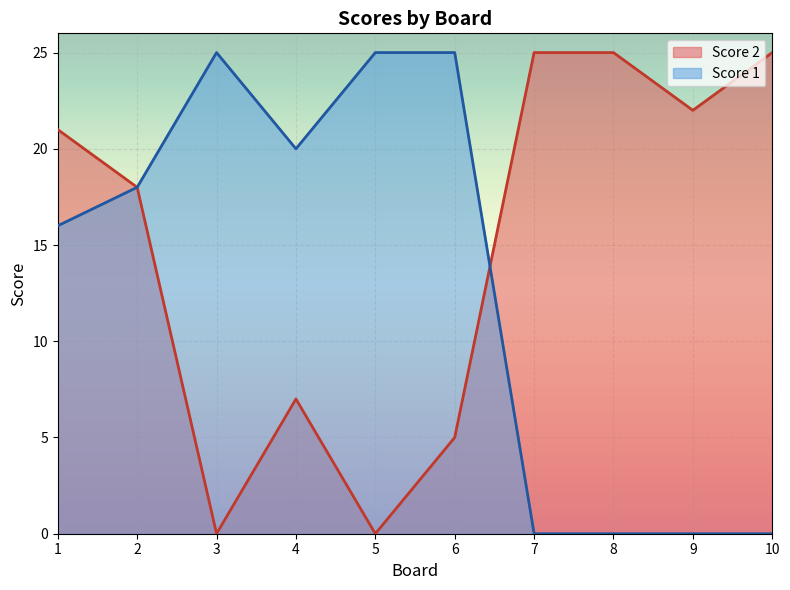

The value of Score 1 at 6 is 15. True or false?

False